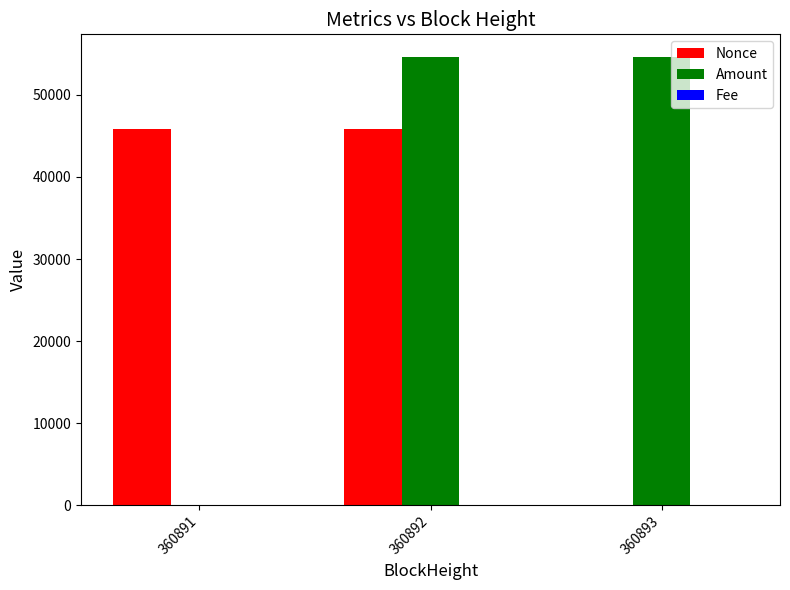

How many categories are shown in the chart?

3